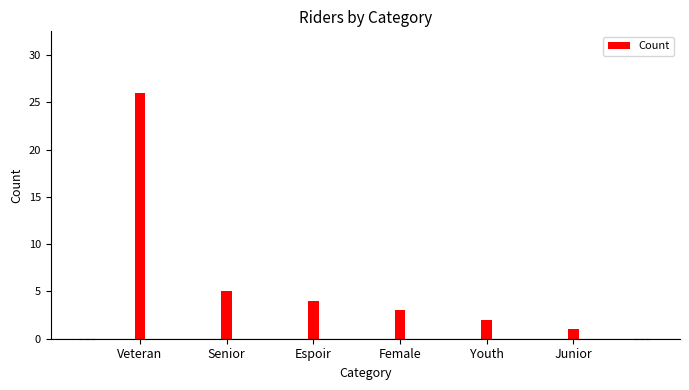

What is the label of the 3rd bar from the right?

Female